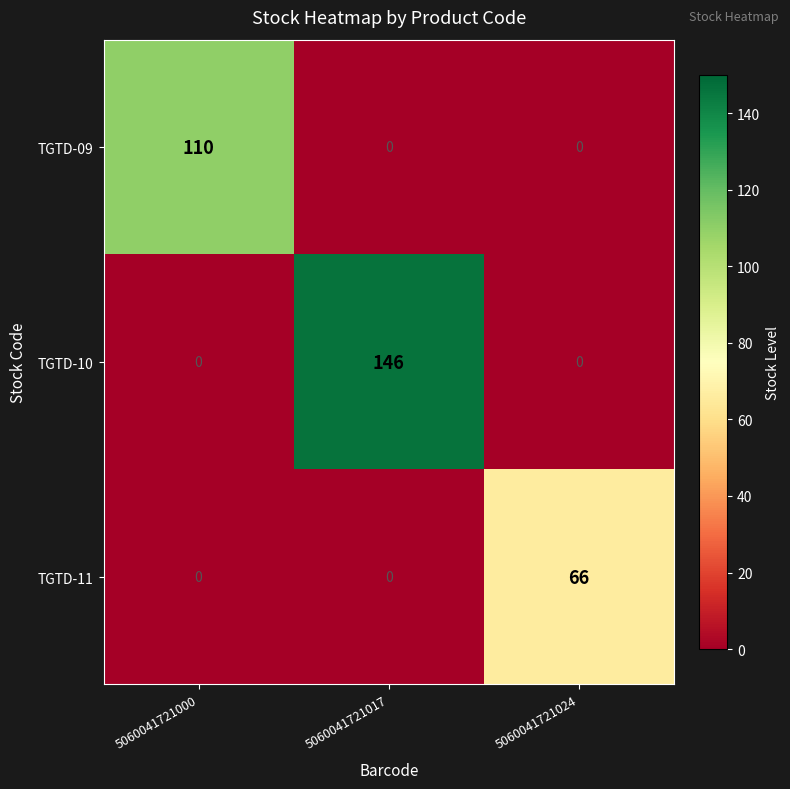

What value does the TGTD-11 series have at 5060041721024, to the nearest 10?

70